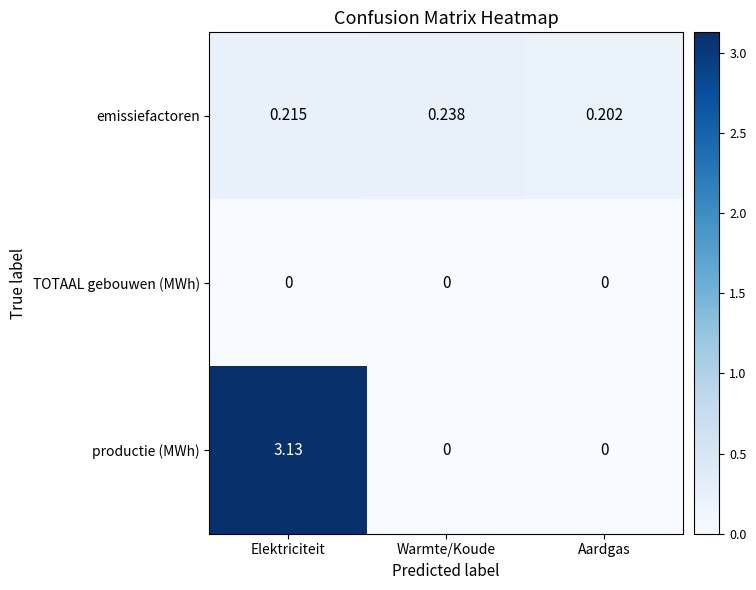

How many series are shown in this chart?

3